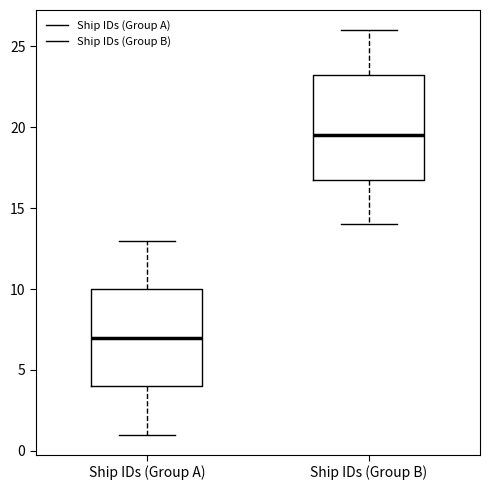

Where is the upper edge of the box for Ship IDs (Group B) on the y-axis? The values are not printed on the chart, so give them approximately, as read against the axis.

23.5